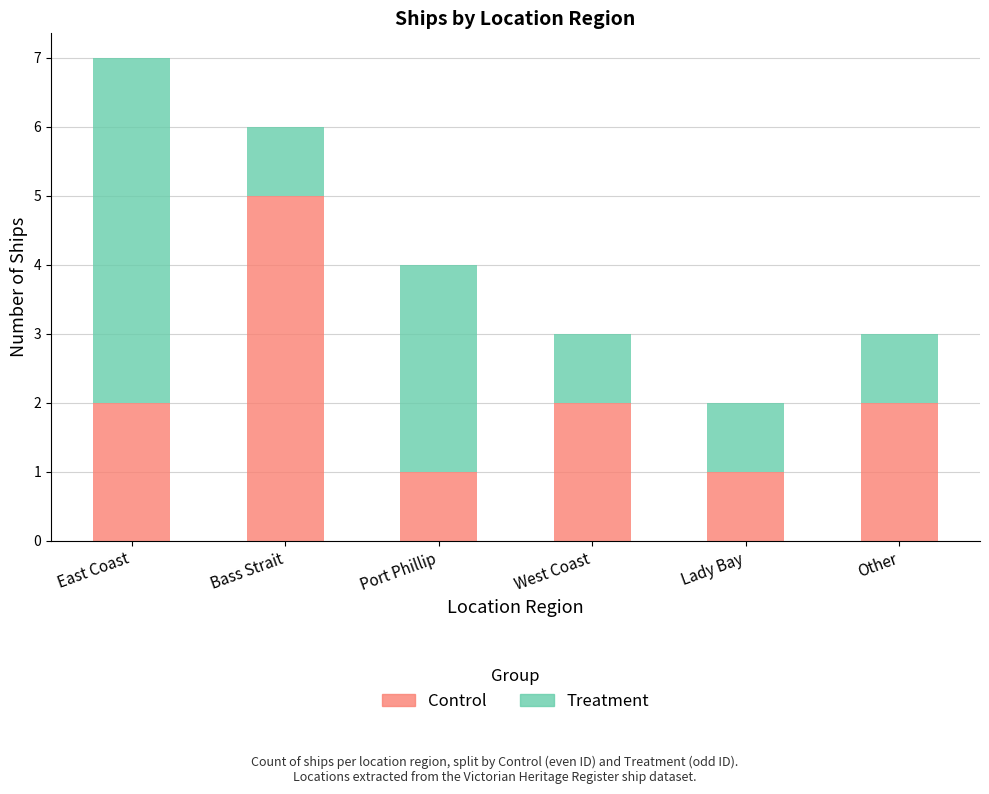

The Control series shows 4 at West Coast. True or false?

False